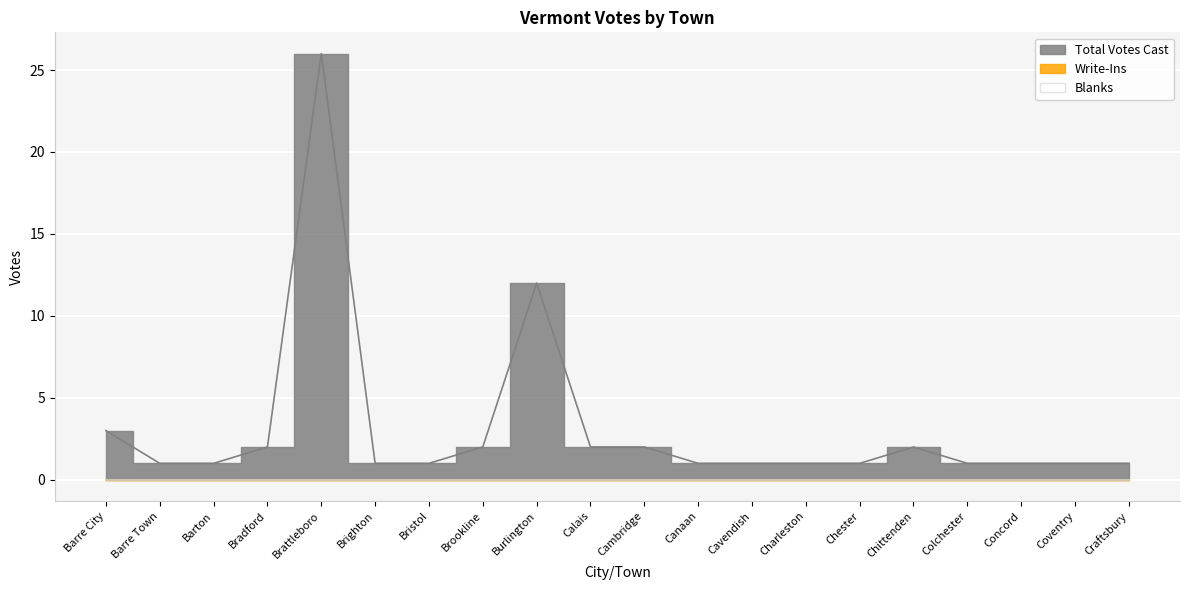

Reading left to right, list all the values displayed in this chart.

Total Votes Cast: Barre City=3	Barre Town=1	Barton=1	Bradford=2	Brattleboro=26	Brighton=1	Bristol=1	Brookline=2	Burlington=12	Calais=2	Cambridge=2	Canaan=1	Cavendish=1	Charleston=1	Chester=1	Chittenden=2	Colchester=1	Concord=1	Coventry=1	Craftsbury=1
Write-Ins: Barre City=0	Barre Town=0	Barton=0	Bradford=0	Brattleboro=0	Brighton=0	Bristol=0	Brookline=0	Burlington=0	Calais=0	Cambridge=0	Canaan=0	Cavendish=0	Charleston=0	Chester=0	Chittenden=0	Colchester=0	Concord=0	Coventry=0	Craftsbury=0
Blanks: Barre City=0	Barre Town=0	Barton=0	Bradford=0	Brattleboro=0	Brighton=0	Bristol=0	Brookline=0	Burlington=0	Calais=0	Cambridge=0	Canaan=0	Cavendish=0	Charleston=0	Chester=0	Chittenden=0	Colchester=0	Concord=0	Coventry=0	Craftsbury=0